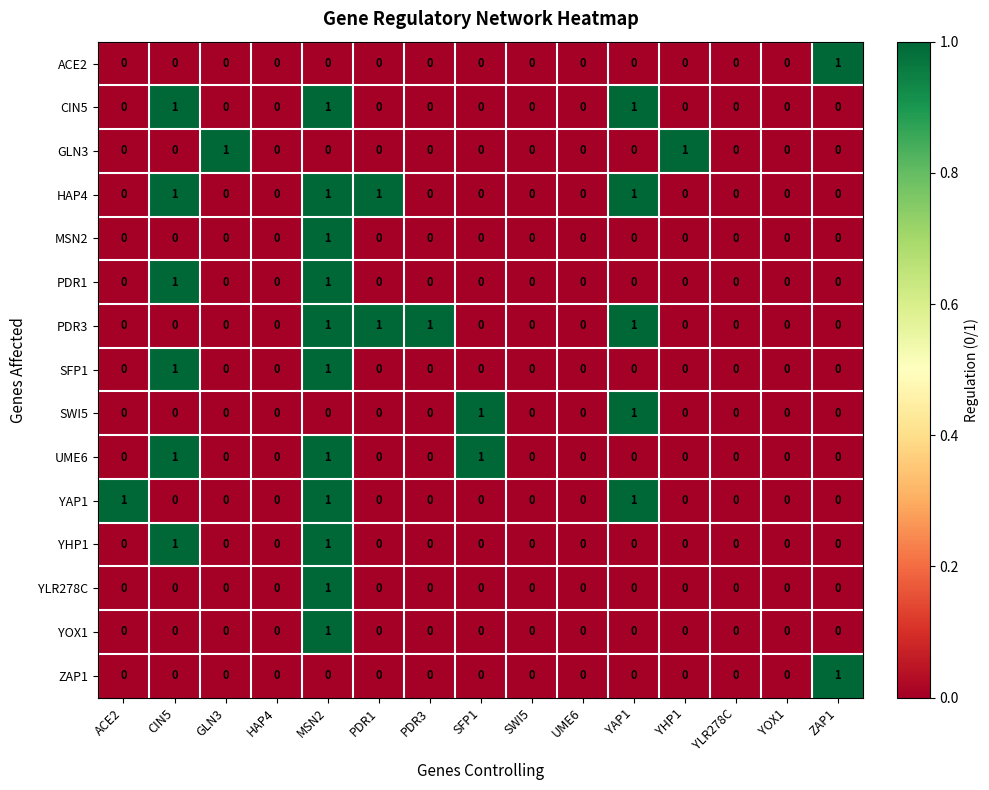

Count the GLN3 values in the range 0 to 1.

15